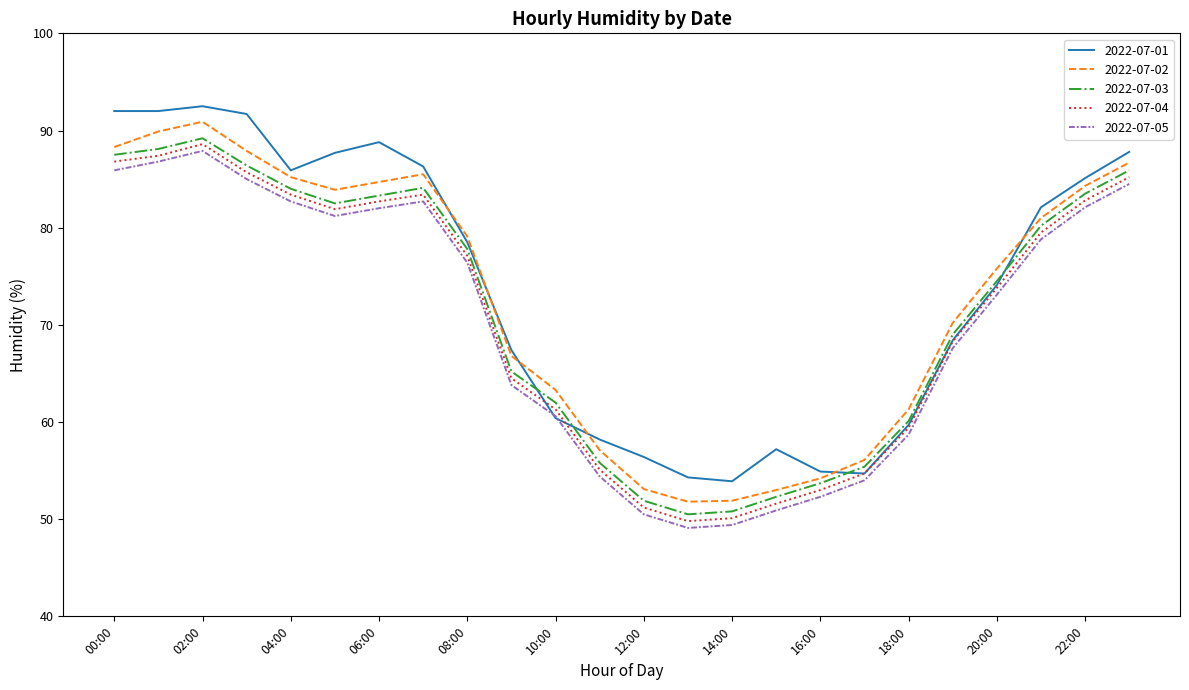

True or false: 2022-07-02 and 2022-07-05 intersect in this chart.

False